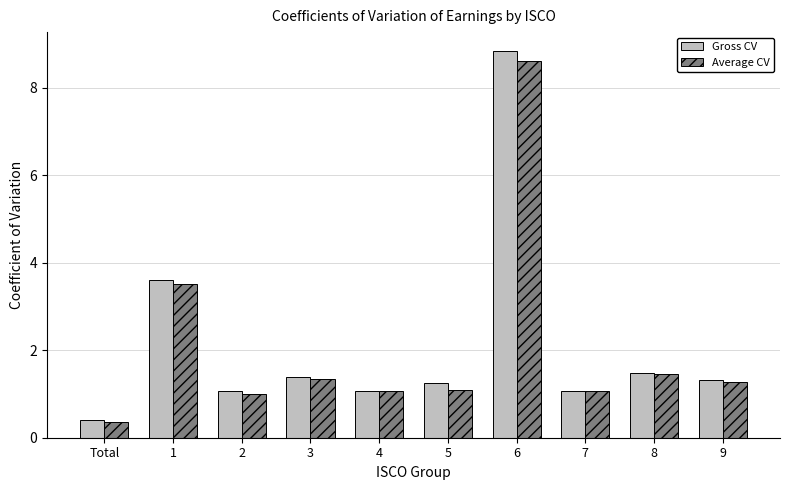

Rank the series by their maximum value, from lowest to highest.

Average CV, Gross CV